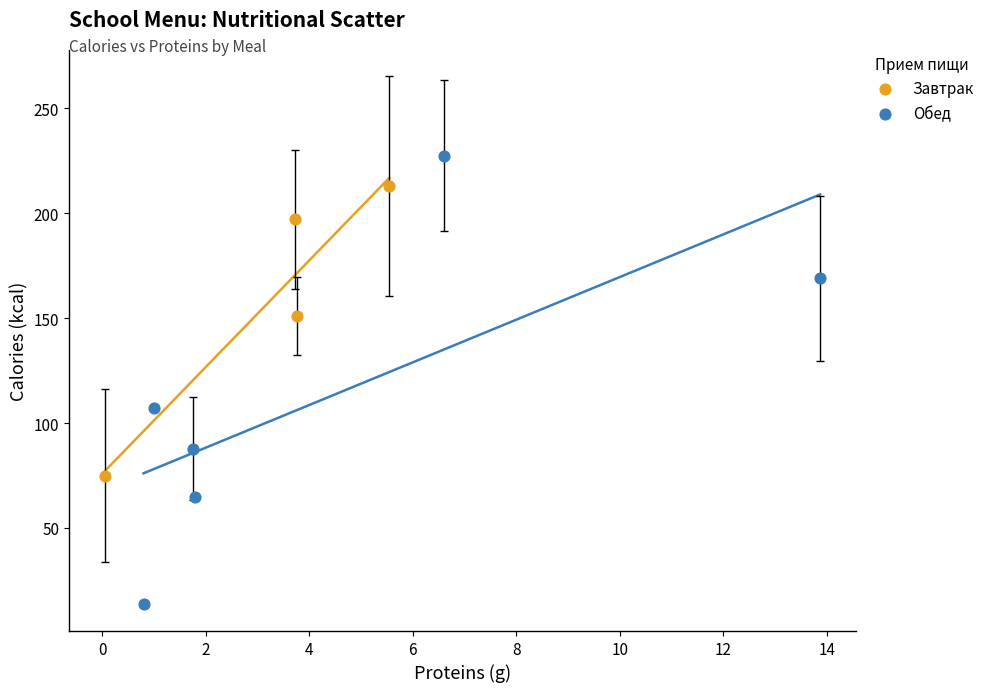

Which series reaches the maximum Y coordinate?

Обед